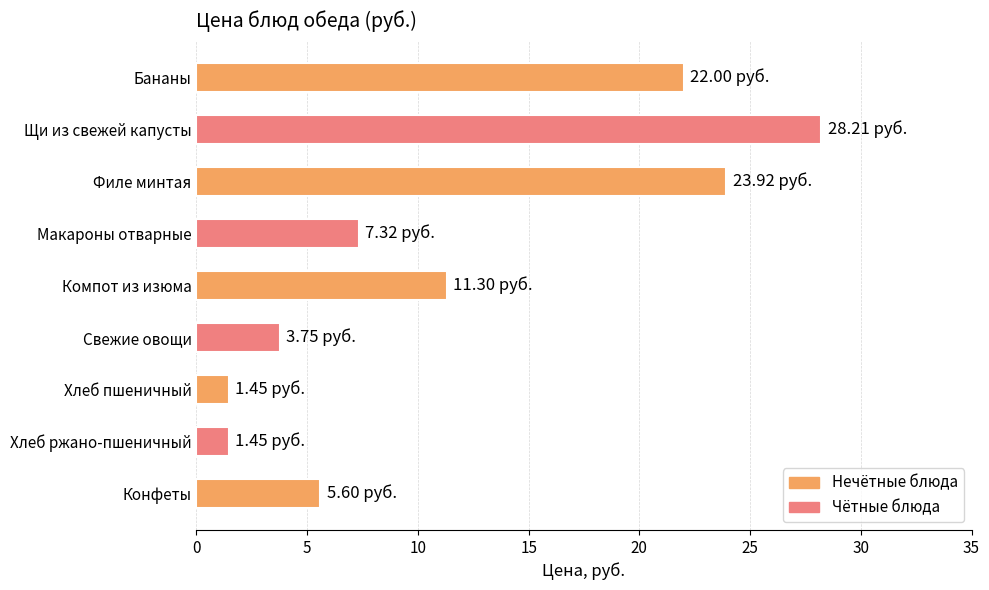

What is the sum of all values?

105.0